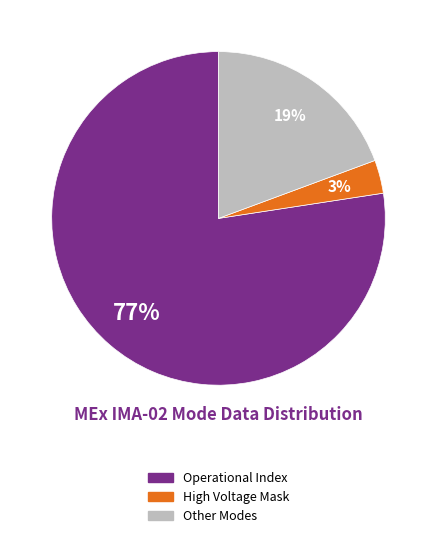

To the nearest percent, what is the average slice percentage?

33%